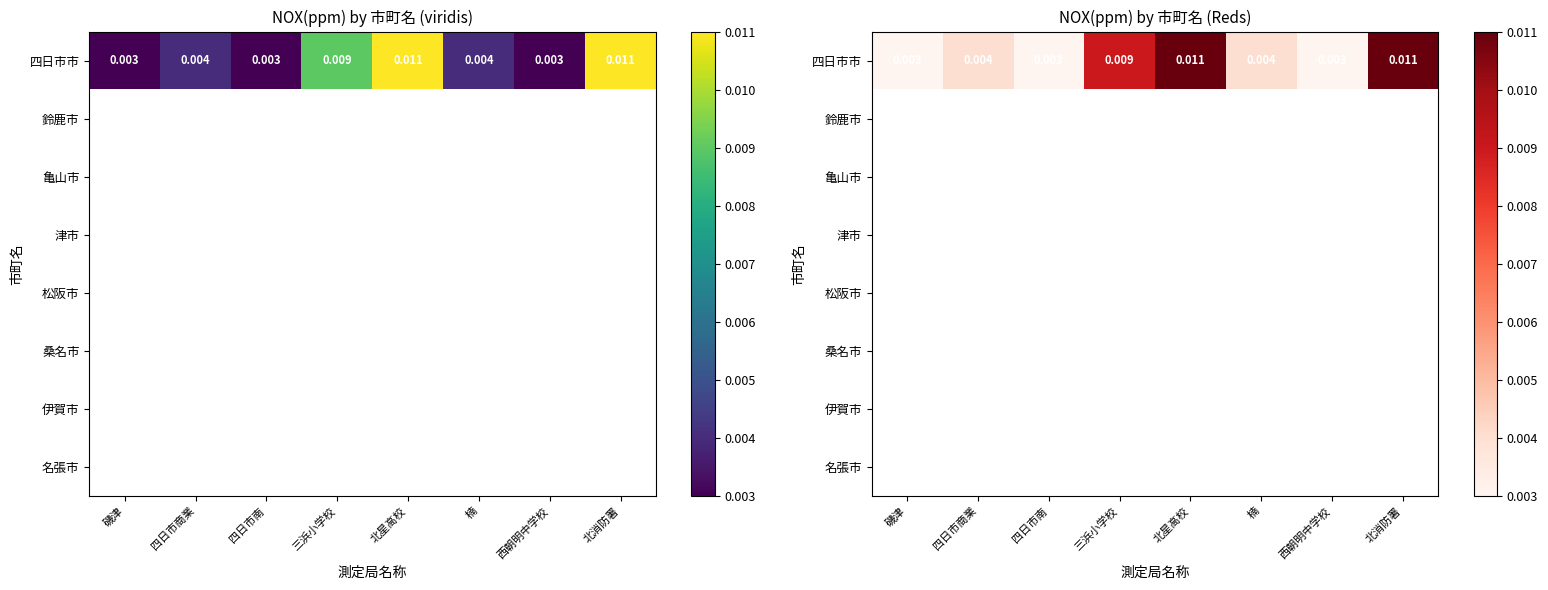

Which series has the largest total across all categories?

四日市市